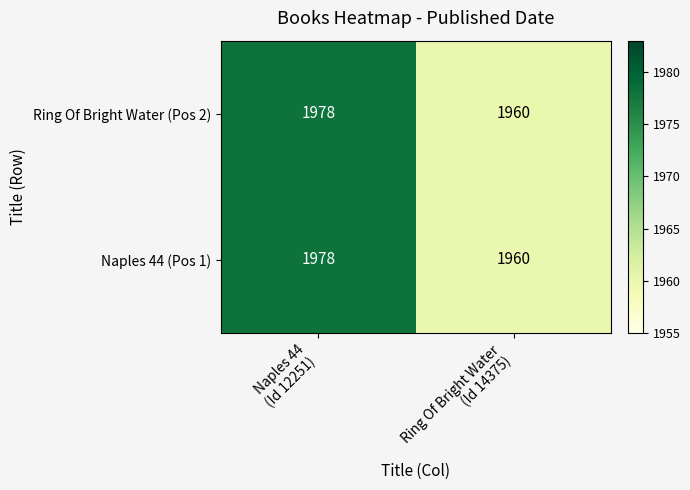

What is the difference between the maximum and minimum values in the Ring Of Bright Water (Pos 2) series?

18